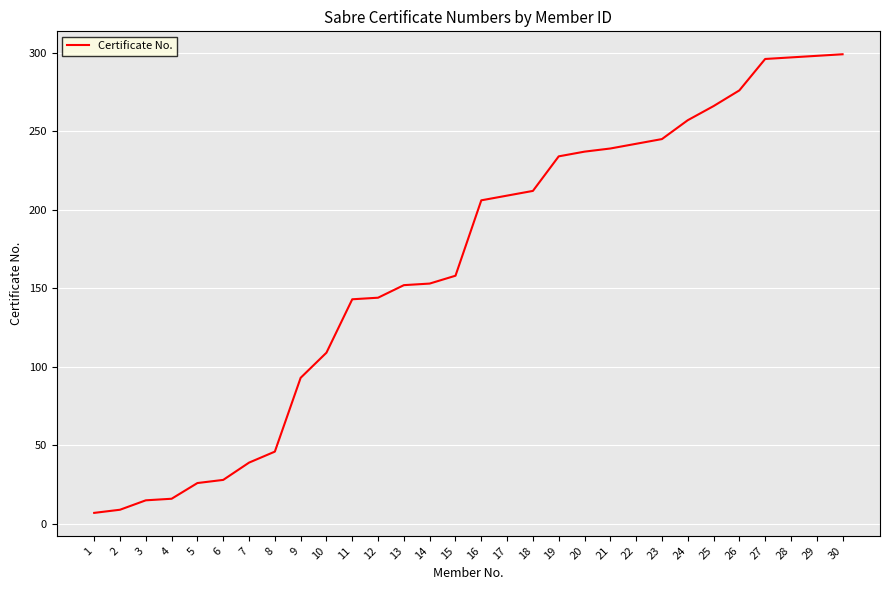

The chart shows a value of 358 at 23. True or false?

False